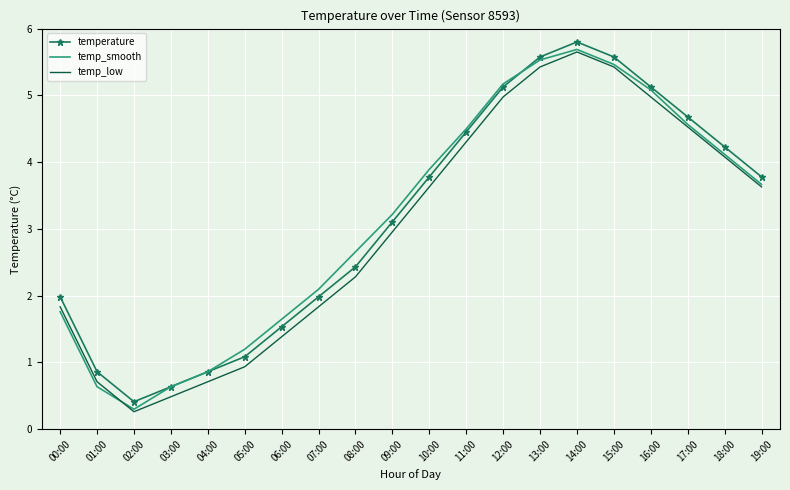

What position from the right is 01:00?

19